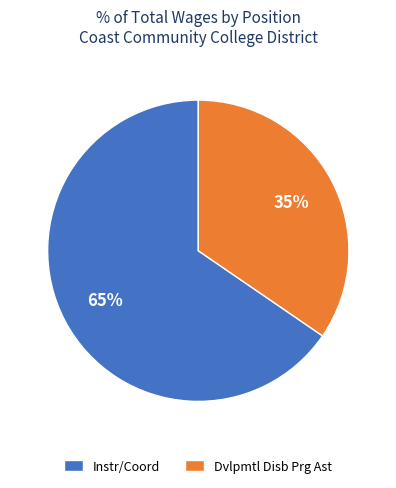

To the nearest percent, what portion does Instr/Coord represent?

65%